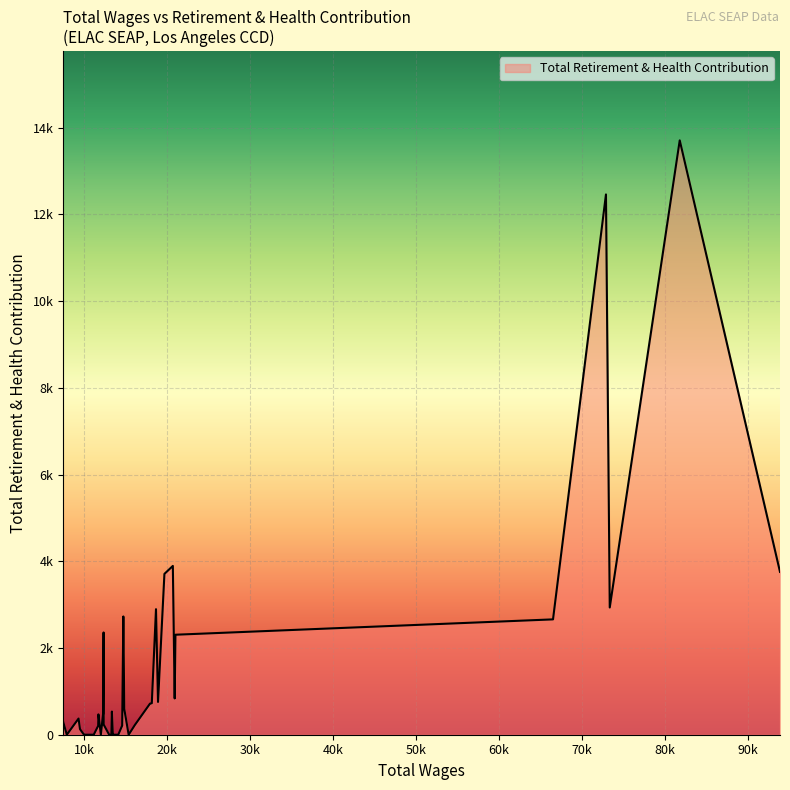

Rank the categories by value from lowest to highest.

15, 19, 20, 21, 22, 24, 25, 29, 32, 33, 34, 35, 38, 36, 31, 18, 14, 26, 39, 37, 30, 28, 23, 16, 13, 12, 11, 9, 6, 5, 27, 4, 17, 10, 2, 8, 0, 7, 3, 1